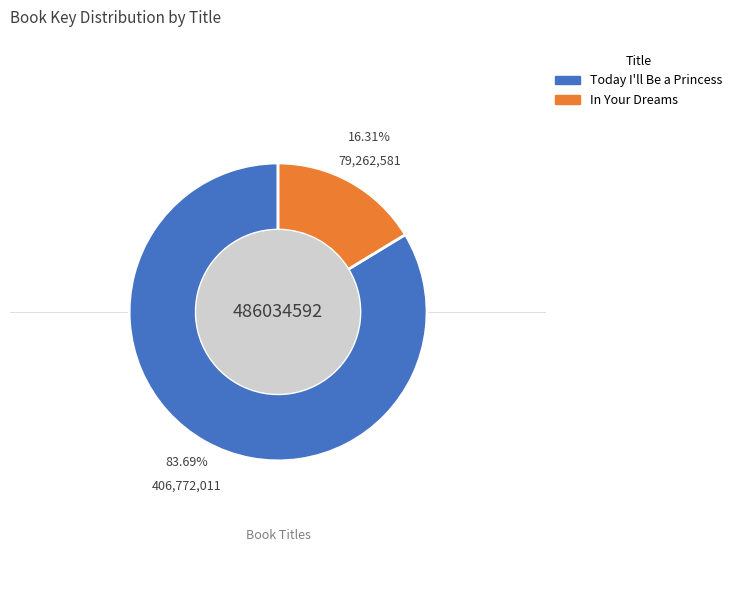

Approximately how many times larger is the value at Today I'll Be a Princess compared to In Your Dreams?

5.1